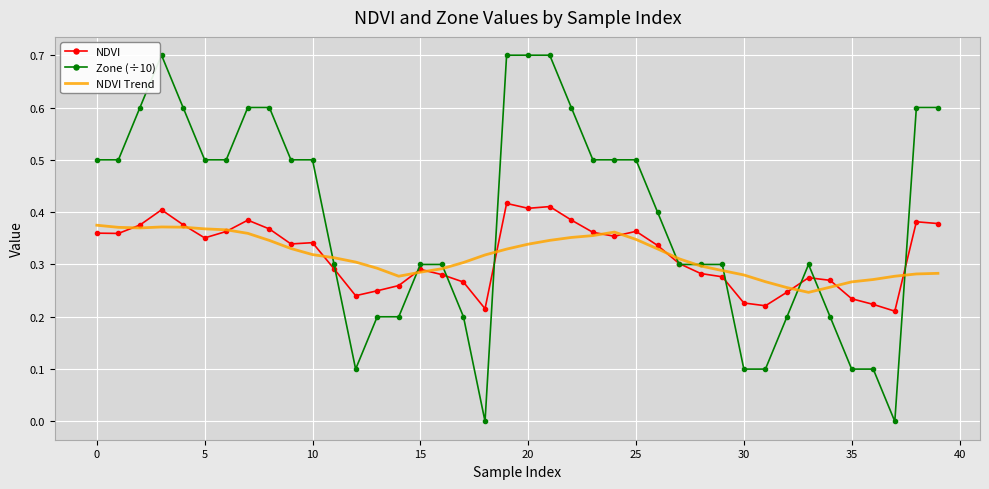

Which series has the largest range (max minus min)?

Zone (÷10)